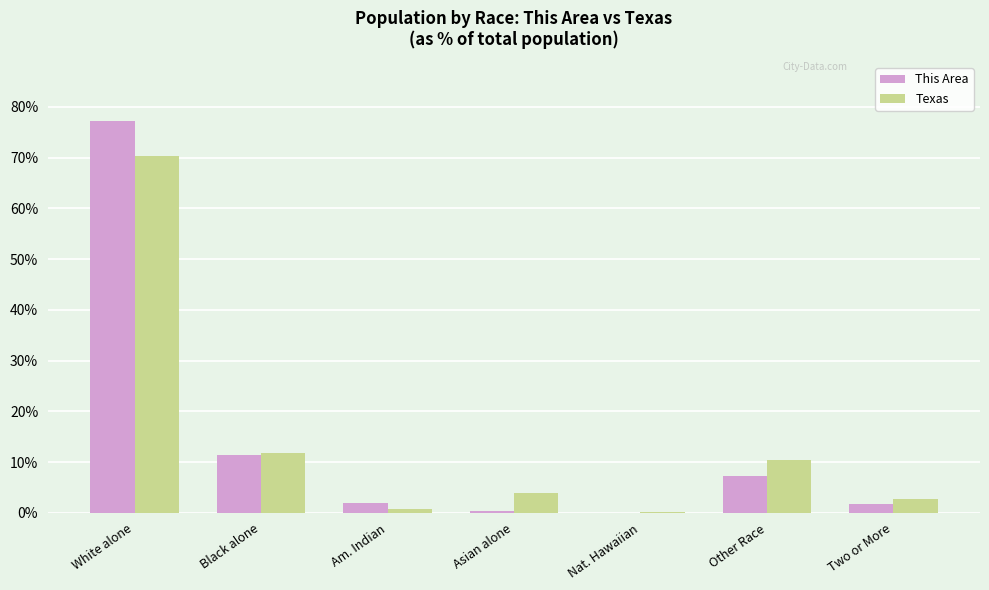

Between White alone and Nat. Hawaiian, which series saw the biggest shift?

This Area